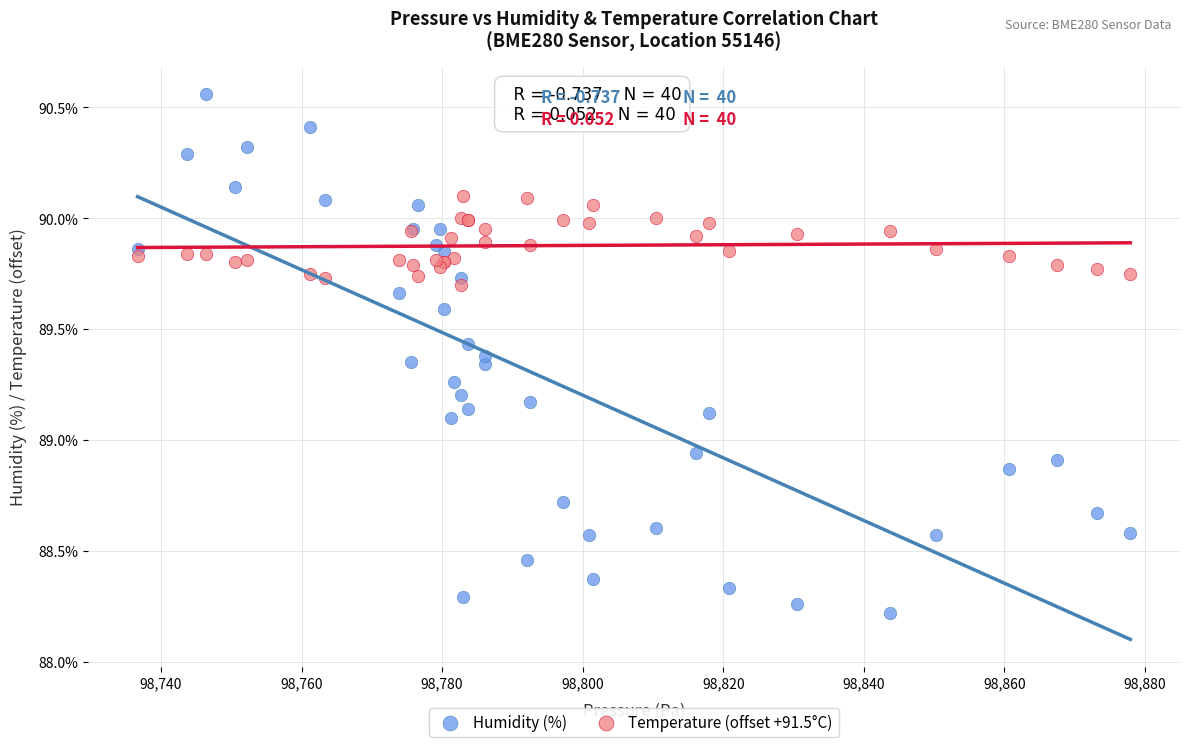

Which series reaches the maximum Y coordinate?

Humidity (%)